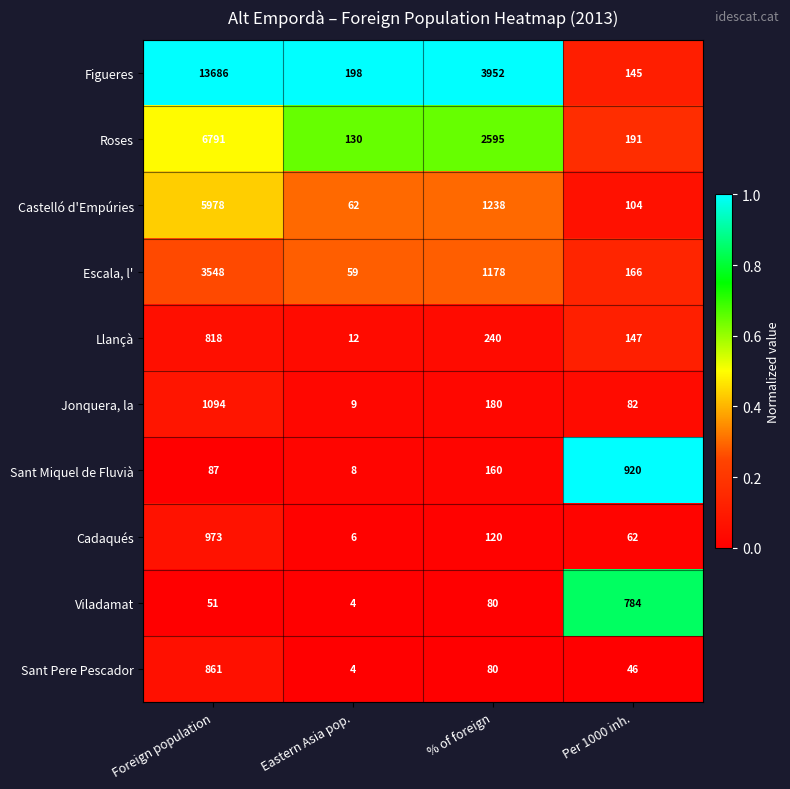

Which series has the largest total across all categories?

Figueres